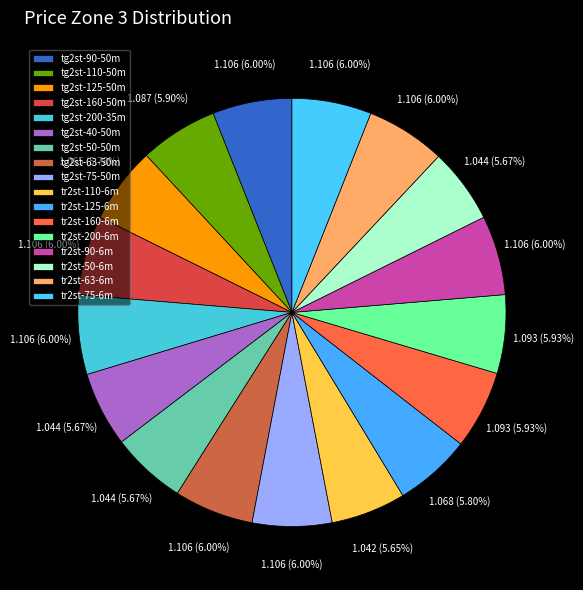

Does tg2st-90-50m account for over 50% of the chart?

No